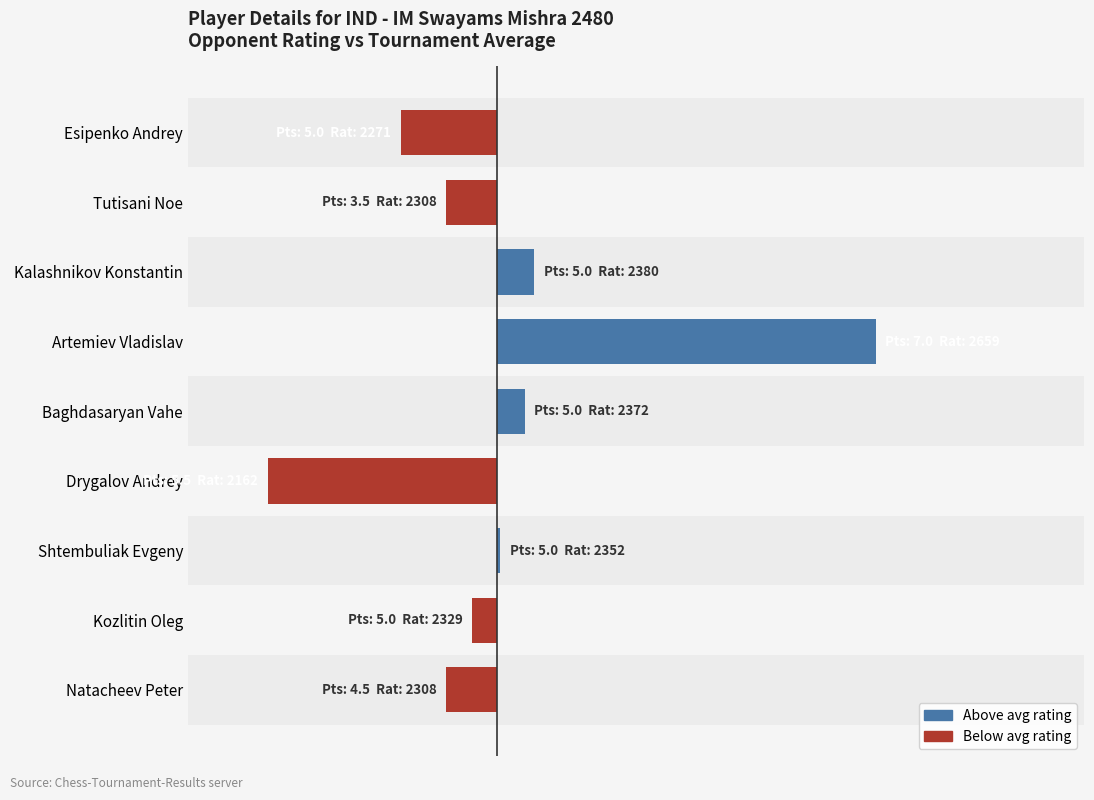

How many negative values are there?

5